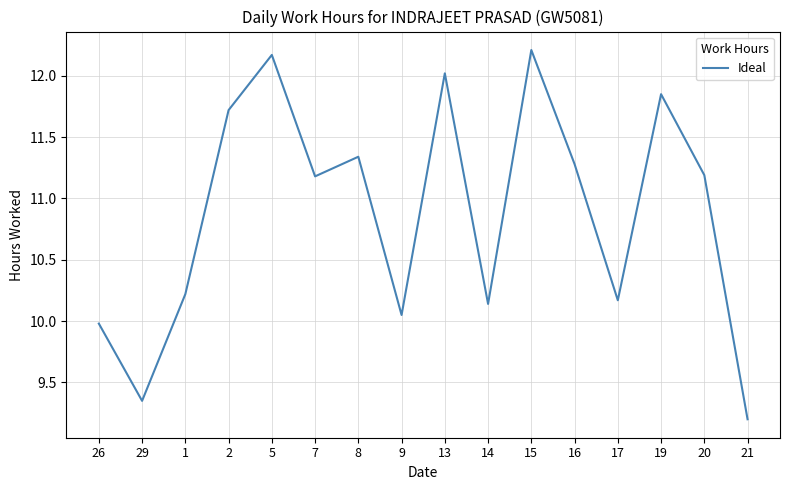

The value at 20 is 11.2. True or false?

True